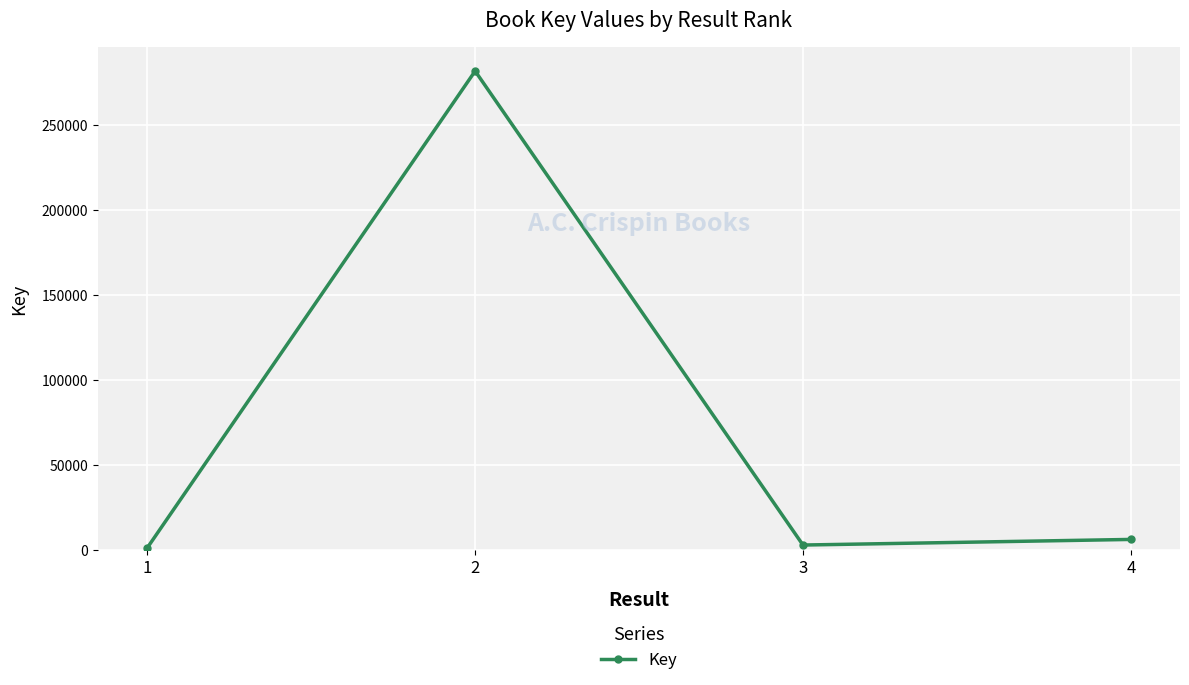

What is the ratio of the value at 4 to the value at 3?

2.2